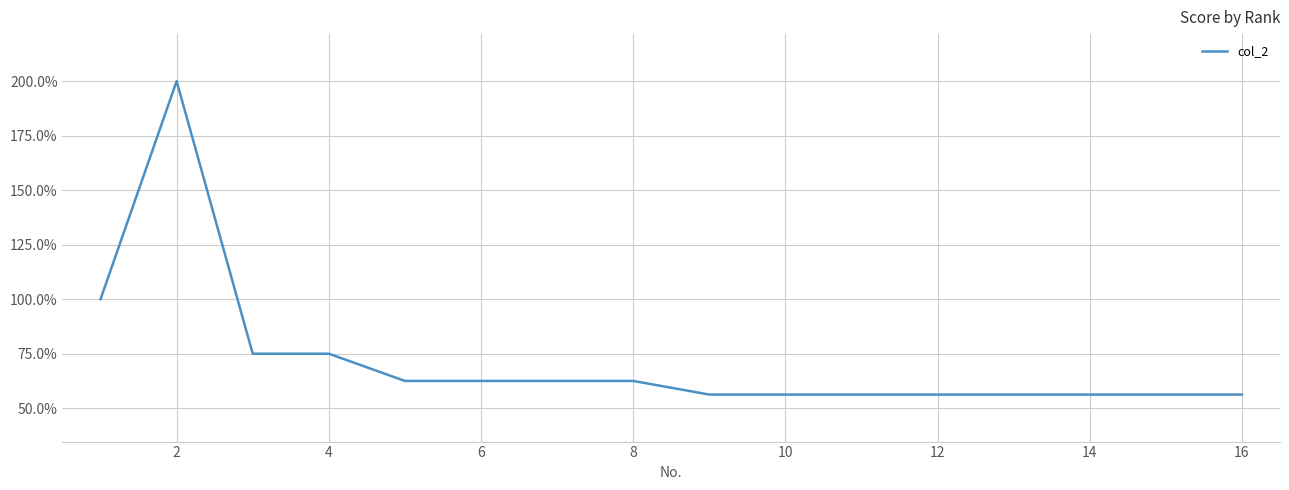

Count the values in the range 0 to 1.

15